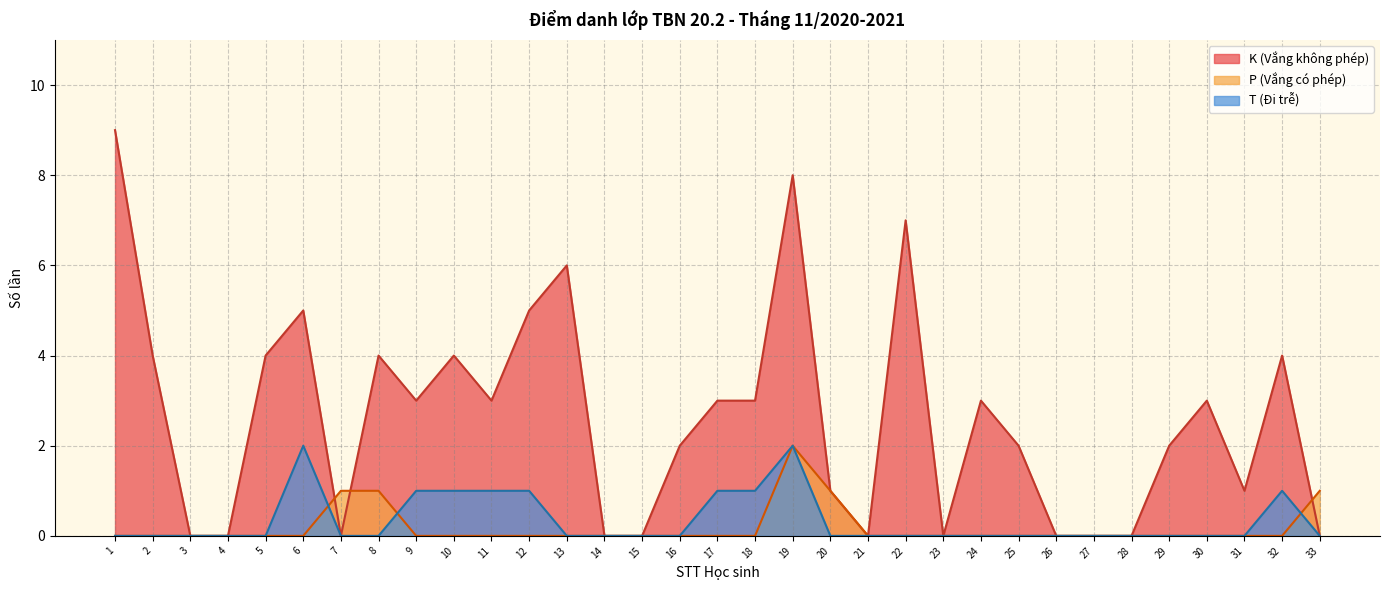

The value of P (Vắng có phép) at 19 is 1. True or false?

False